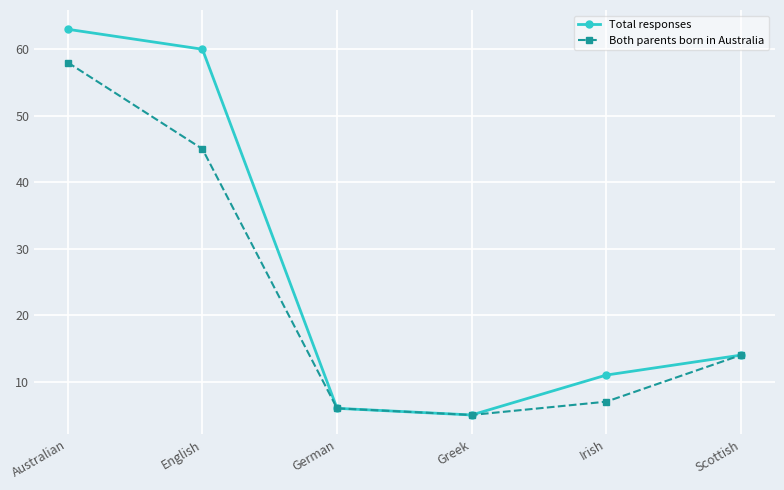

What is the value of the Both parents born in Australia point at the 2nd from the left?

45